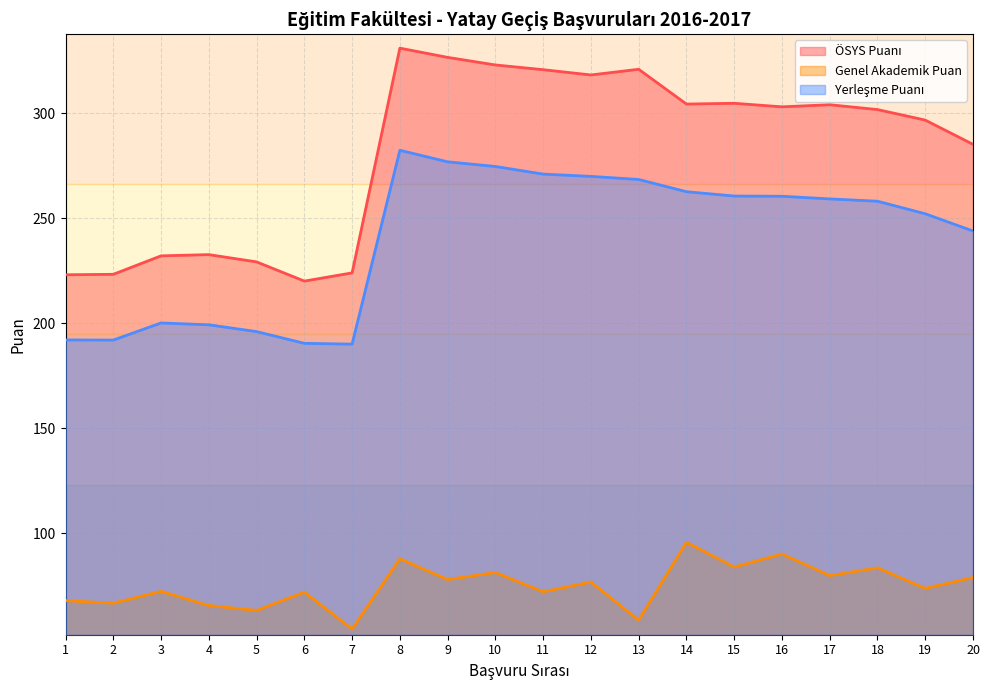

Is it true that ÖSYS Puanı equals 222.4 at 12?

False